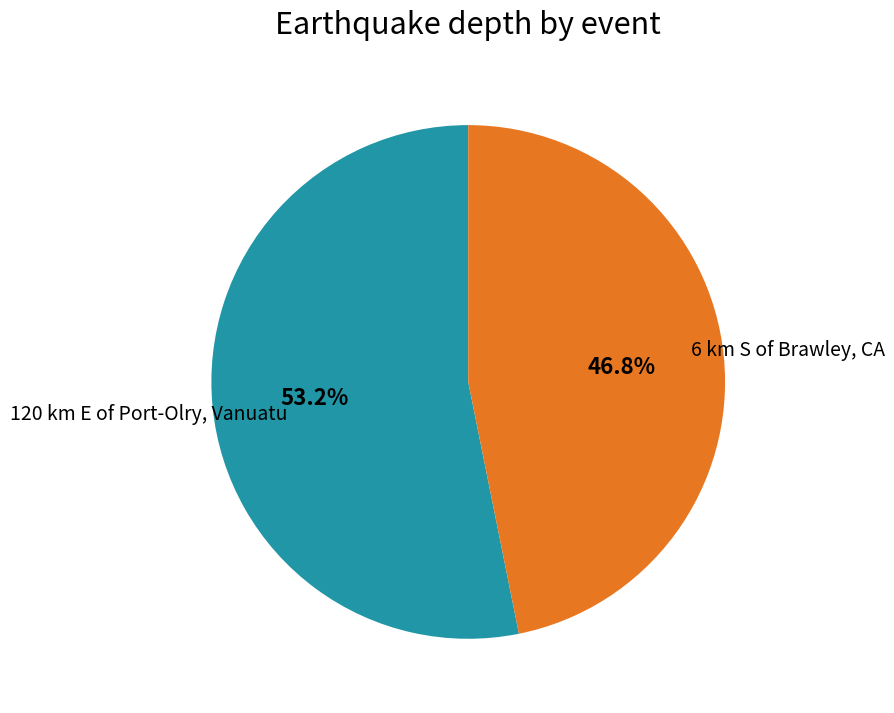

What is the largest slice in the pie chart?

120 km E of Port-Olry, Vanuatu